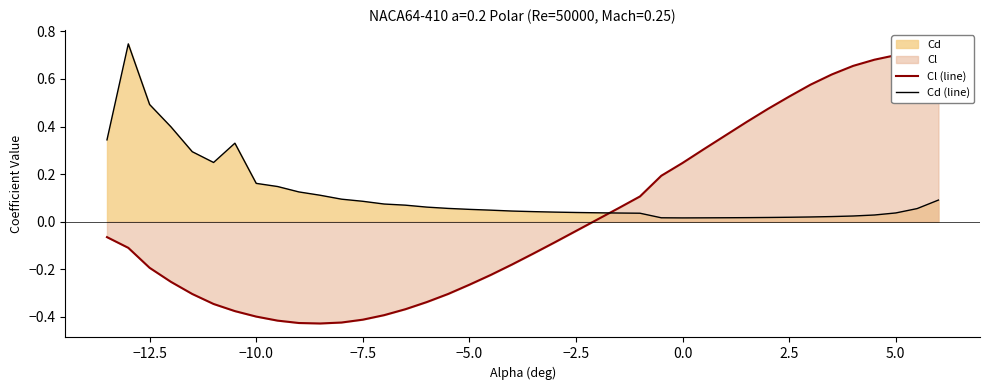

True or false: Cd (line) and Cl (line) intersect in this chart.

True